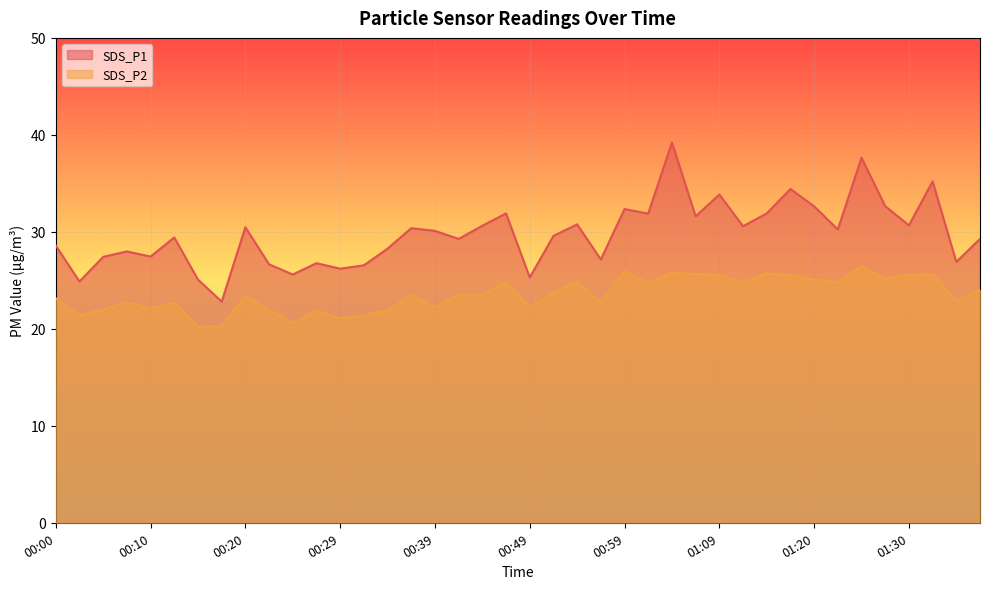

Between 01:17 and 01:32, which is larger?

01:32